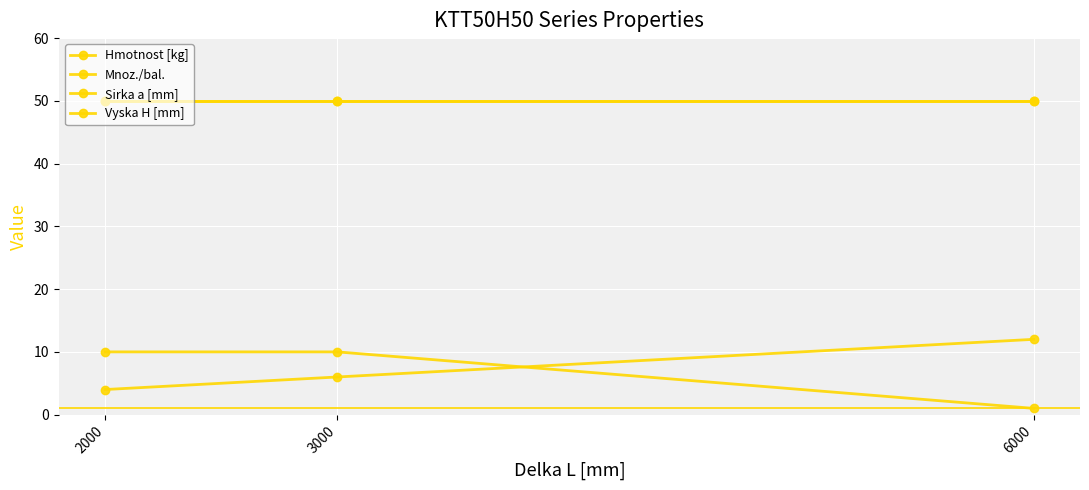

At which category is the sum across all series the highest?

3000